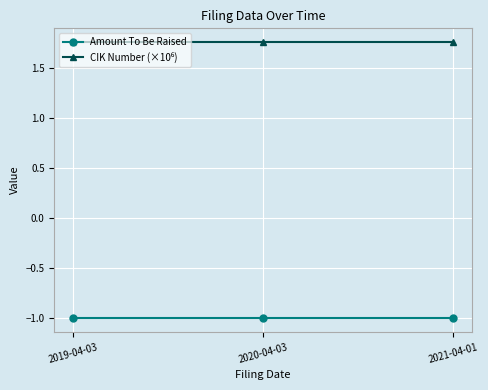

How many lines are shown in the chart?

2